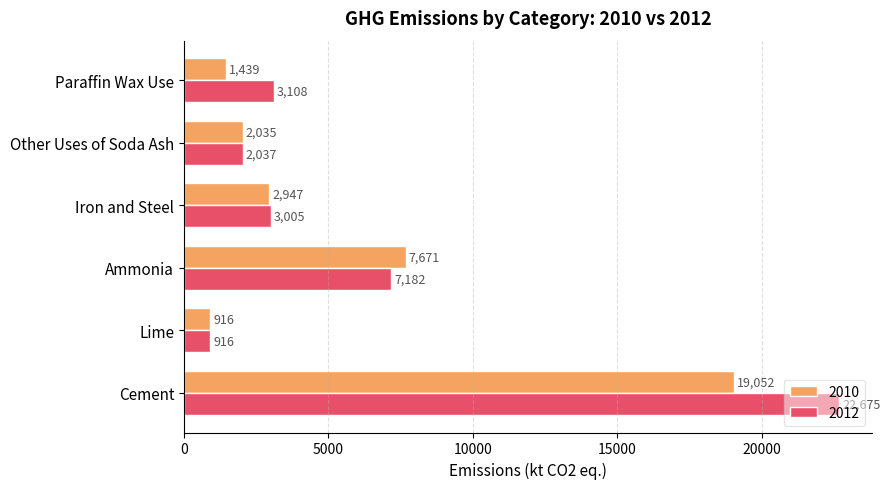

At which category is the sum across all series the highest?

Cement